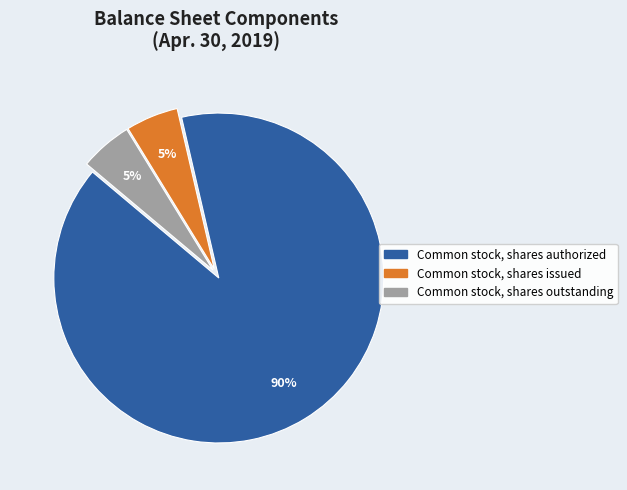

To the nearest percent, what percentage of the pie is Common stock, shares authorized?

90%